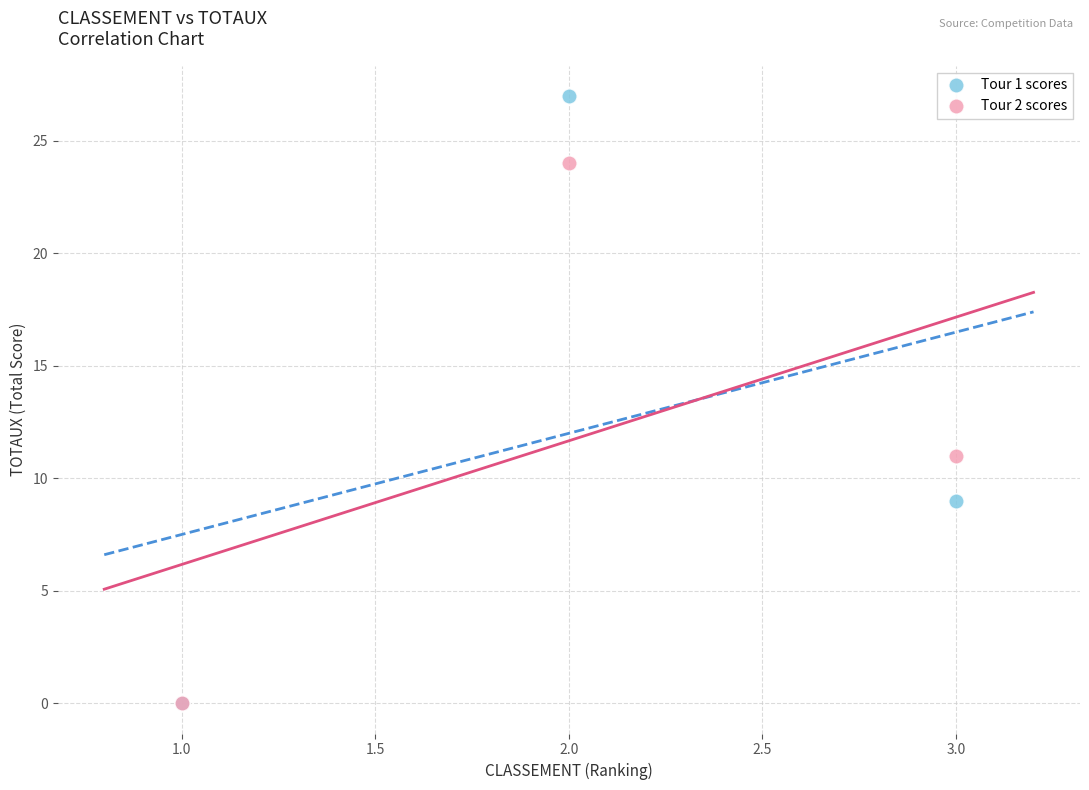

Across all series, what Y value is closest to 13?

11